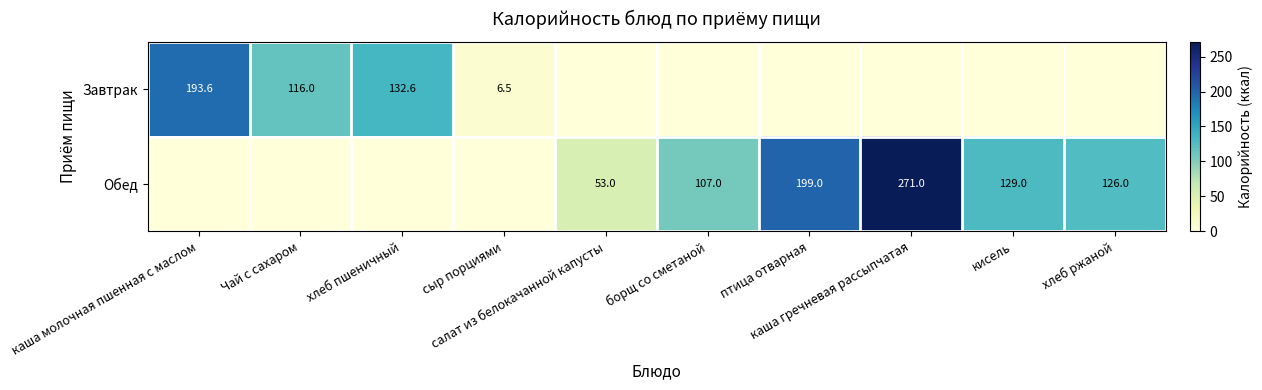

Which series has the largest range (max minus min)?

Обед